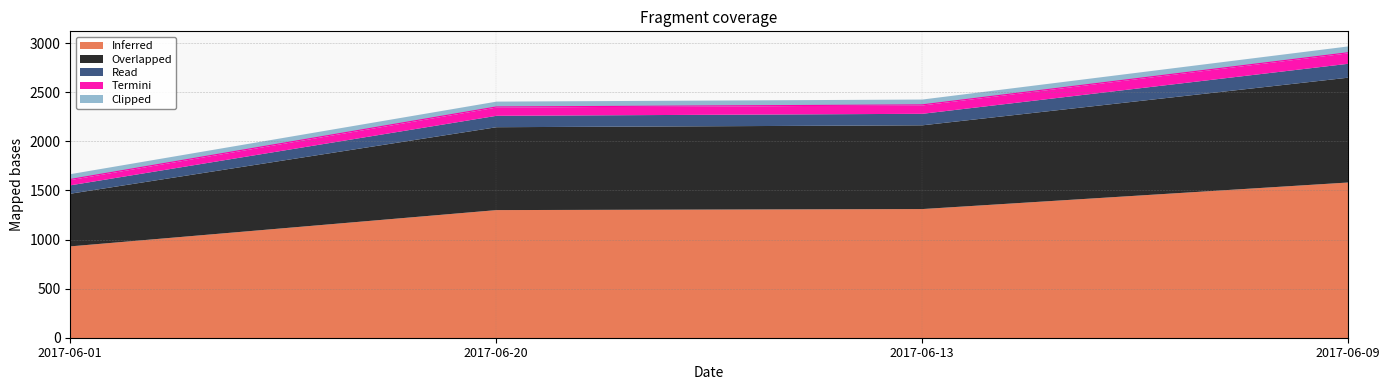

What is the difference between the highest and lowest values at 2017-06-09?

1515.4